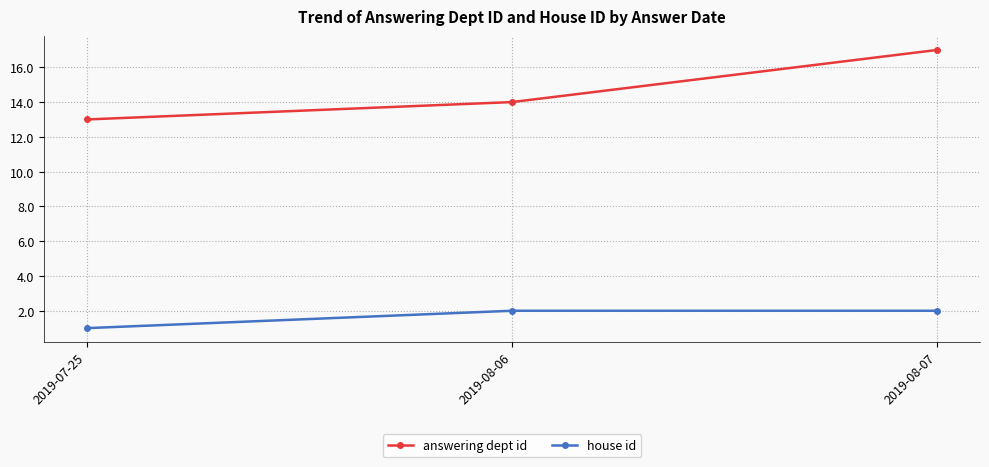

Reading left to right, list all the values displayed in this chart.

answering dept id: 13	14	17
house id: 1	2	2